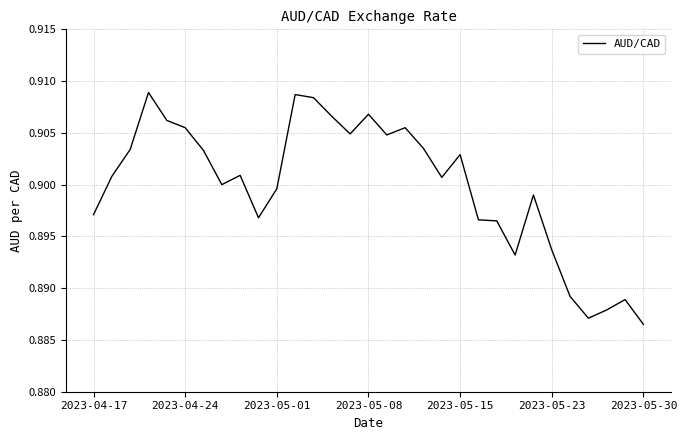

Between 2023-05-08 and 2023-05-23, which is larger?

2023-05-08